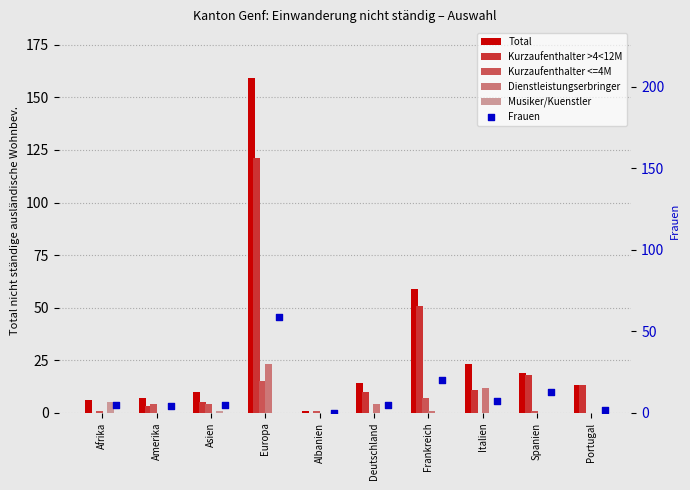

What is the total value across all series at Europa?

377